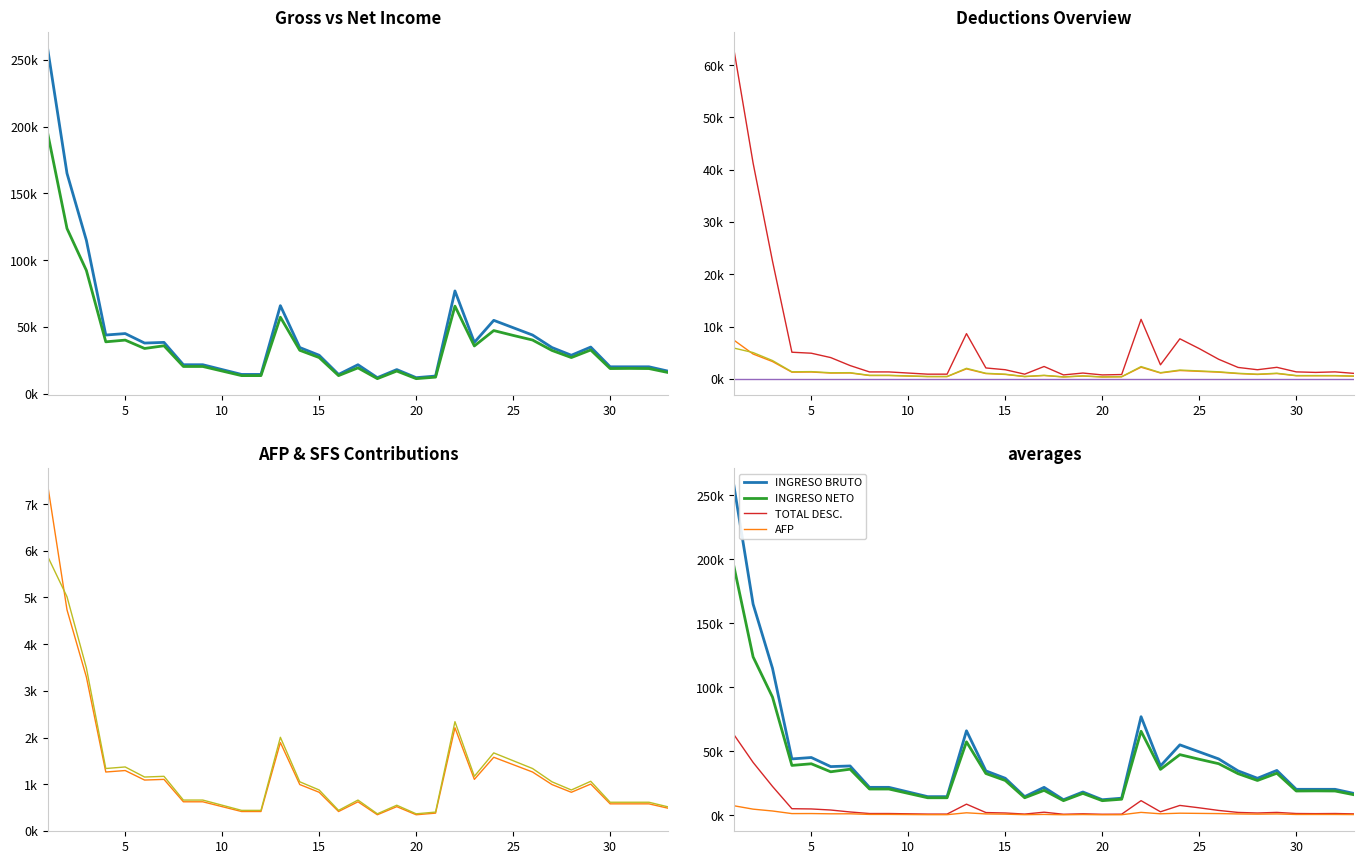

Reading left to right, what are all the values shown in this chart?

INGRESO BRUTO: 258.5	165.0	114.8	44.0	45.1	38.0	38.5	21.8	21.8	18.1	14.5	14.5	66.0	34.6	28.9	14.5	21.8	12.1	18.1	12.1	13.3	77.0	38.5	55.0	49.5	44.0	34.6	28.9	35.0	20.2	20.2	20.2	16.9
INGRESO NETO: 195.3	123.7	92.3	38.9	40.2	33.9	36.0	20.5	20.5	17.1	13.6	13.6	57.4	32.6	27.1	13.6	19.4	11.4	17.1	11.4	12.5	65.6	35.8	47.3	43.7	40.3	32.5	27.1	32.8	18.9	19.0	18.9	15.9
TOTAL DESC.: 63.2	41.3	22.5	5.1	4.9	4.1	2.5	1.3	1.3	1.1	0.9	0.9	8.6	2.1	1.7	0.9	2.4	0.7	1.1	0.7	0.8	11.4	2.7	7.7	5.8	3.7	2.2	1.7	2.2	1.3	1.2	1.3	1.0
AFP: 7.4	4.7	3.3	1.3	1.3	1.1	1.1	0.6	0.6	0.5	0.4	0.4	1.9	1.0	0.8	0.4	0.6	0.3	0.5	0.3	0.4	2.2	1.1	1.6	1.4	1.3	1.0	0.8	1.0	0.6	0.6	0.6	0.5
SFS: 5.9	5.0	3.5	1.3	1.4	1.2	1.2	0.7	0.7	0.6	0.4	0.4	2.0	1.1	0.9	0.4	0.7	0.4	0.6	0.4	0.4	2.3	1.2	1.7	1.5	1.3	1.1	0.9	1.1	0.6	0.6	0.6	0.5
SEGURO: 0.0	0.0	0.0	0.0	0.0	0.0	0.0	0.0	0.0	0.0	0.0	0.0	0.0	0.0	0.0	0.0	0.0	0.0	0.0	0.0	0.0	0.0	0.0	0.0	0.0	0.0	0.0	0.0	0.0	0.0	0.0	0.0	0.0